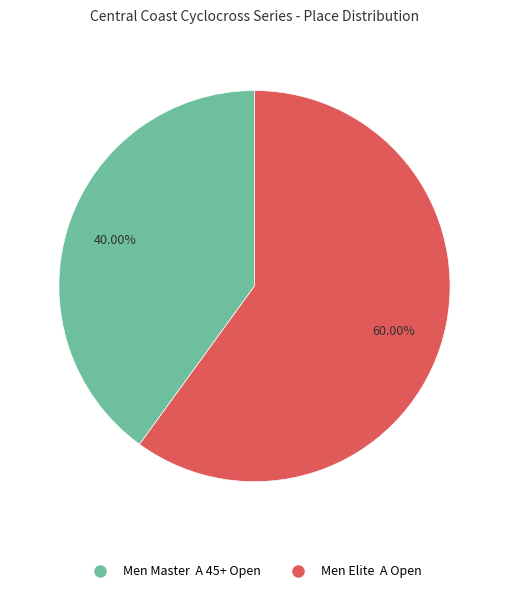

To the nearest percent, what is the average slice percentage?

50%